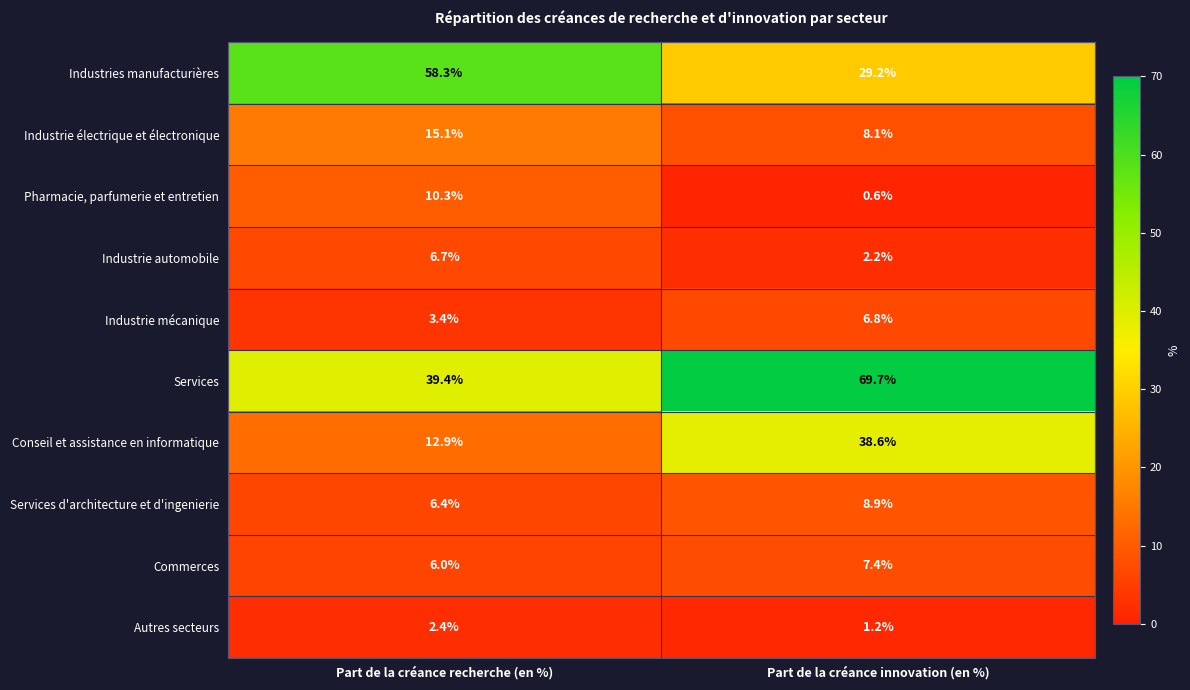

Between Part de la créance recherche (en %) and Part de la créance innovation (en %), which series saw the biggest shift?

Services